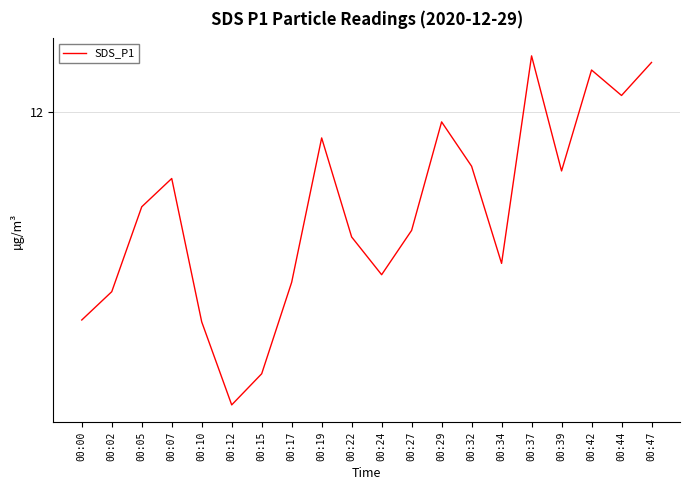

Where is the first local maximum?

00:07